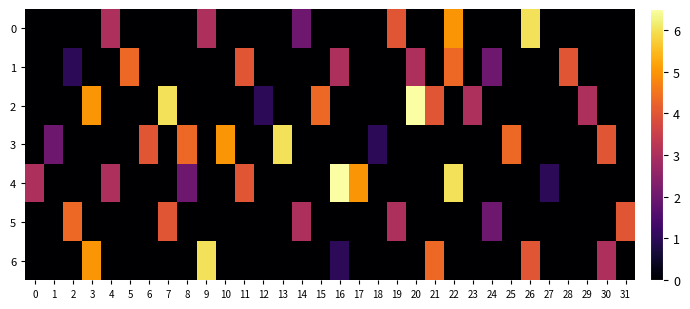

What is the greatest value displayed?

6.5